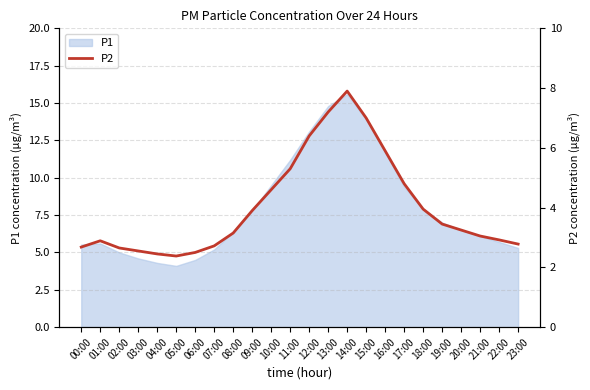

What position from the right is 18:00?

6